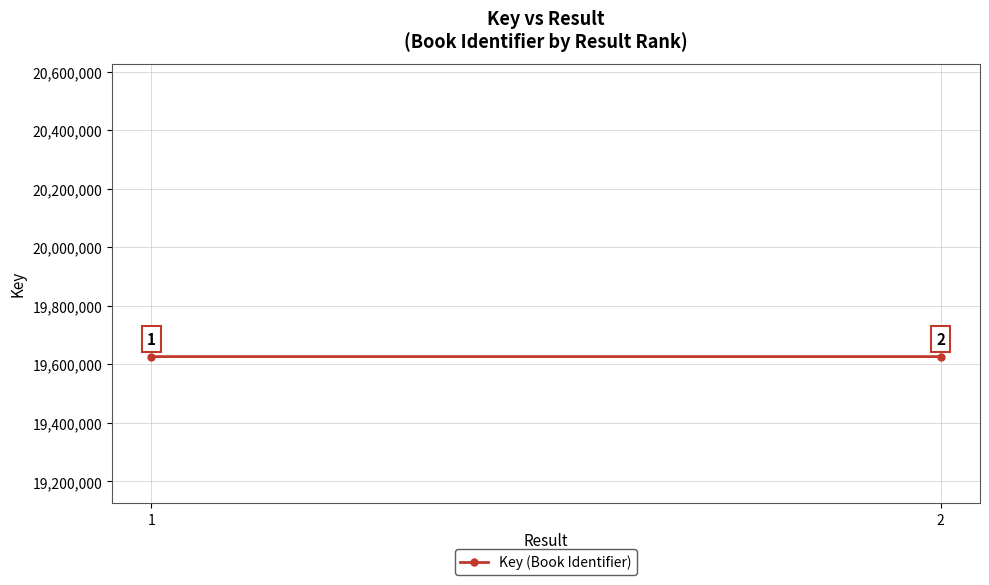

What is the sum of the values at 2 and 1?

39253220